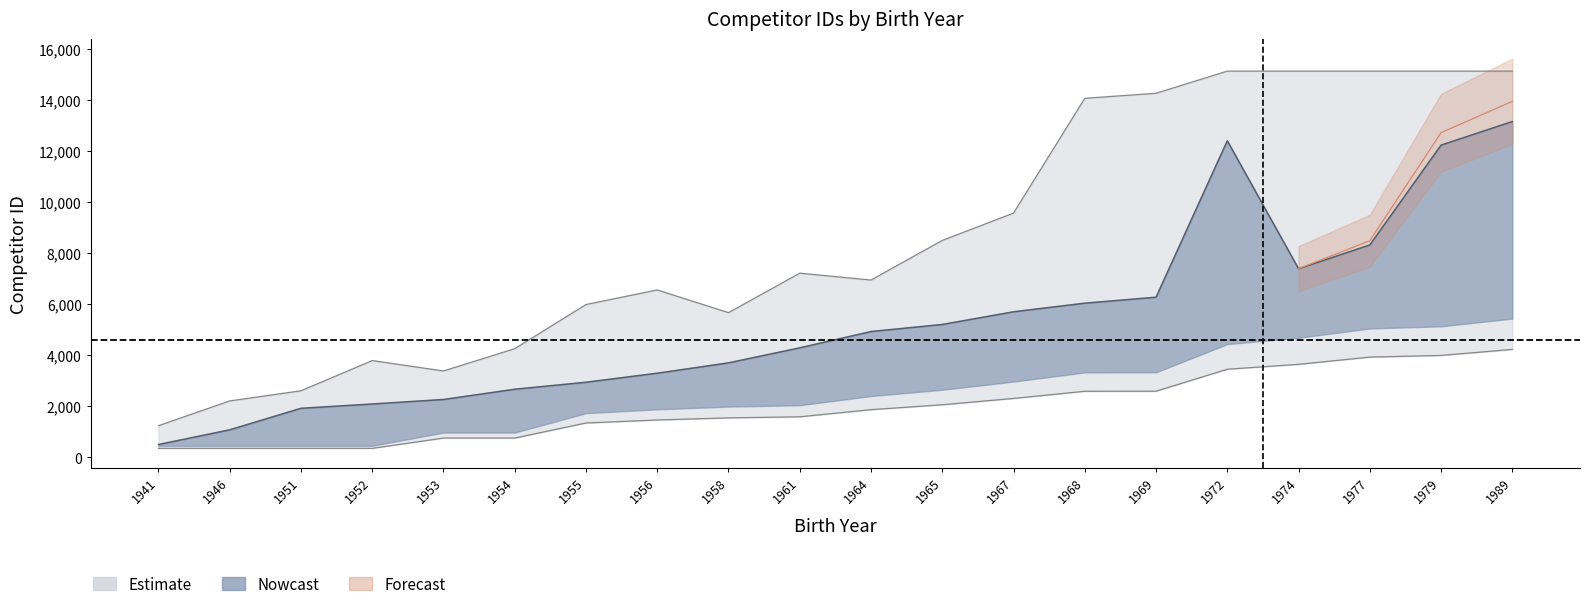

List the series in order of their overall mean, highest first.

Estimate_upper, Nowcast, Estimate_lower